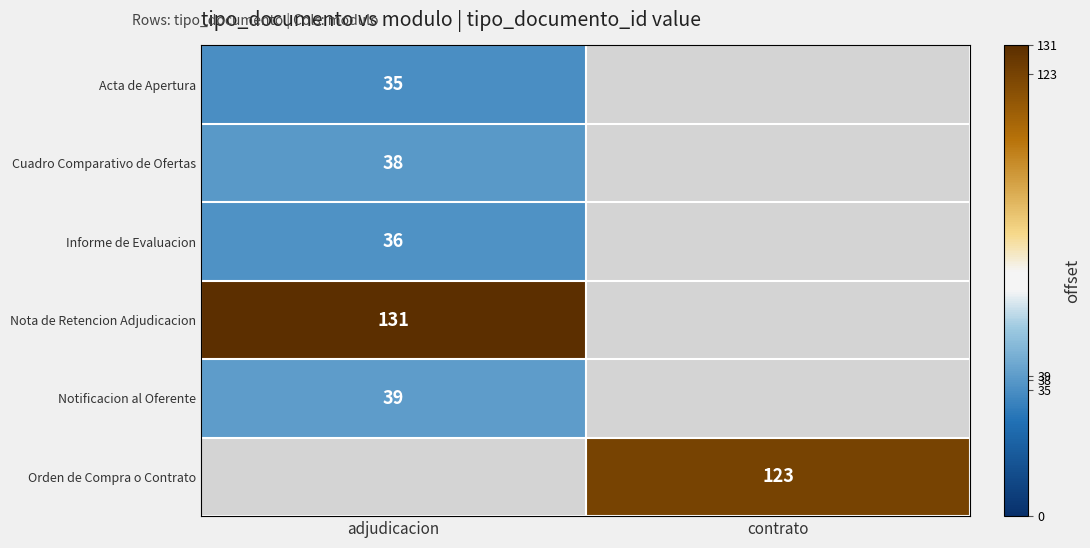

True or false: Nota de Retencion Adjudicacion has a value of 131 at adjudicacion.

True